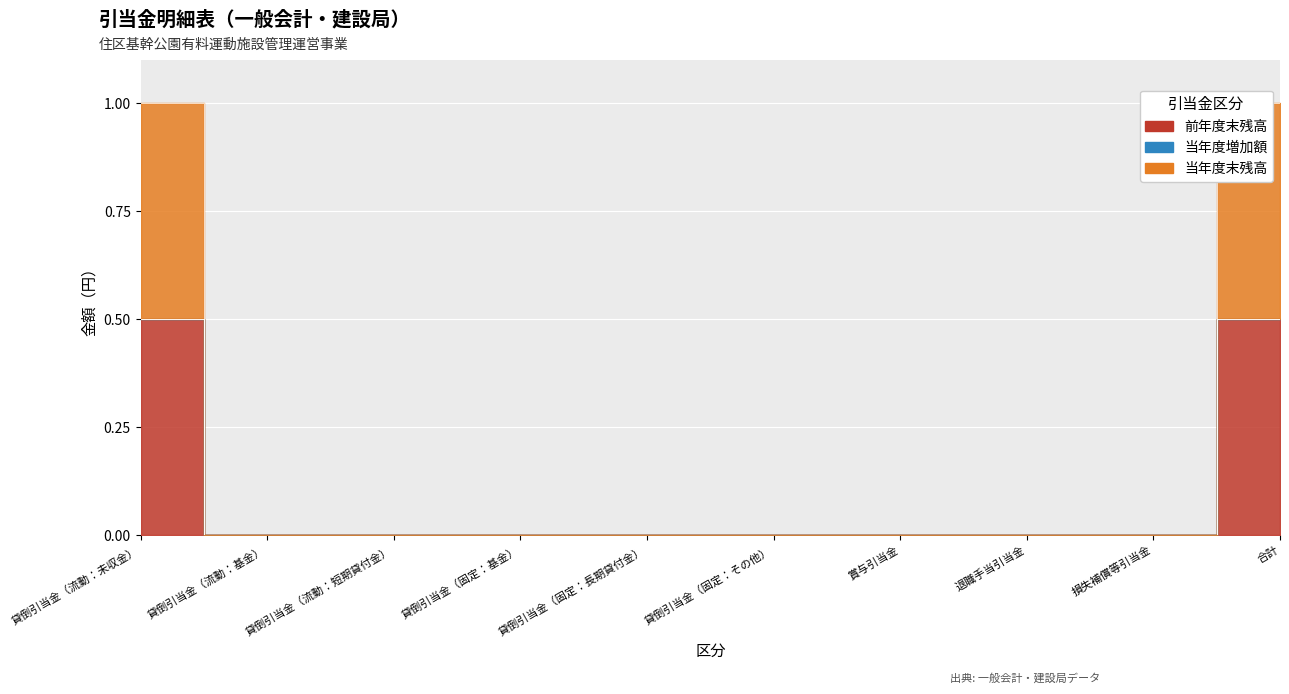

True or false: 前年度末残高 and 当年度末残高 intersect in this chart.

False